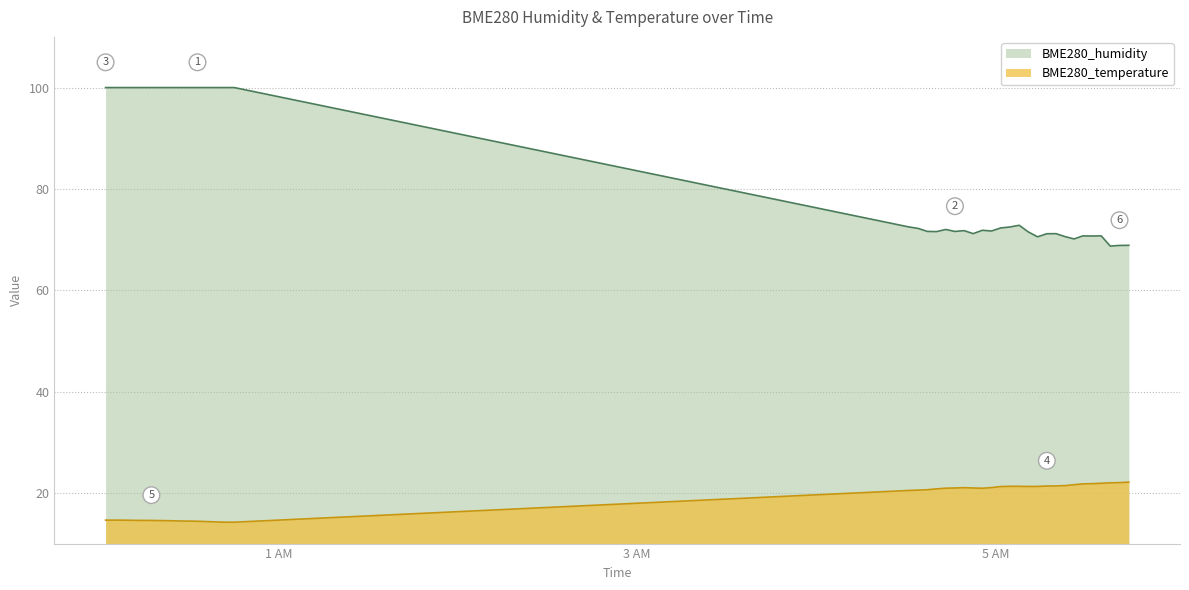

What is the value of the BME280_temperature point at the 8th from the left?

14.5